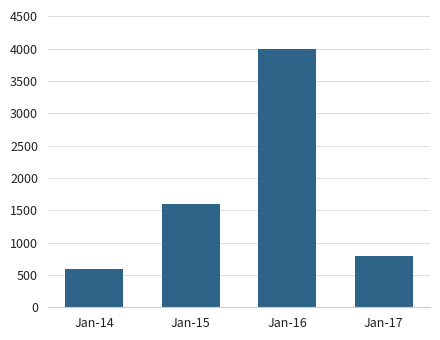

The chart shows a value of 800 at Jan-17. True or false?

True